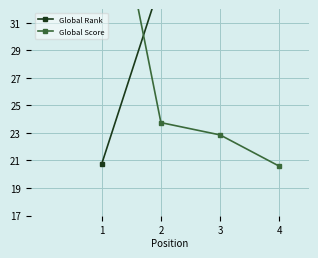

What is the average value of the Global Score series?

28.1